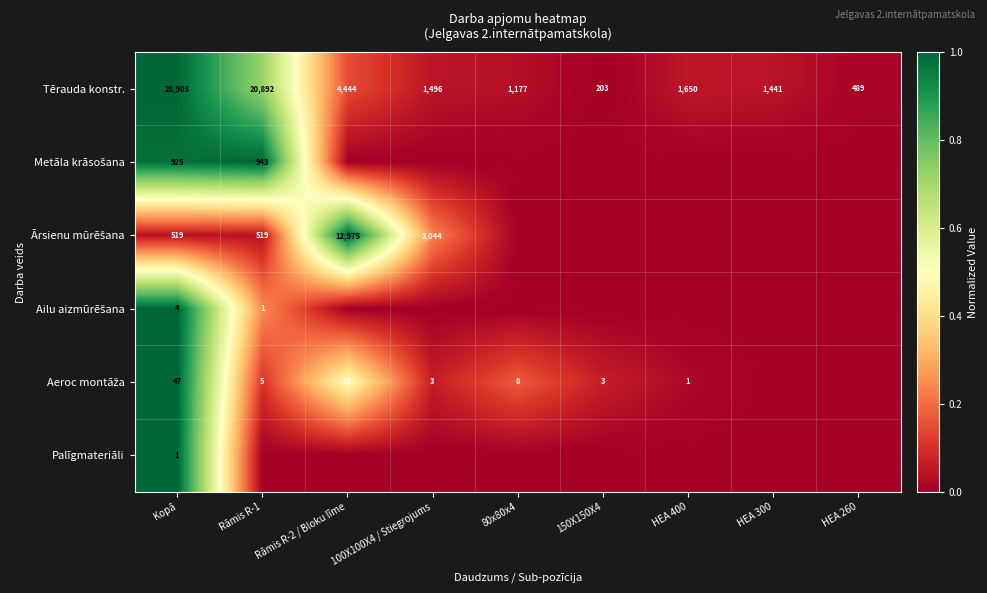

The Palīgmateriāli series shows 0 at Kopā. True or false?

False